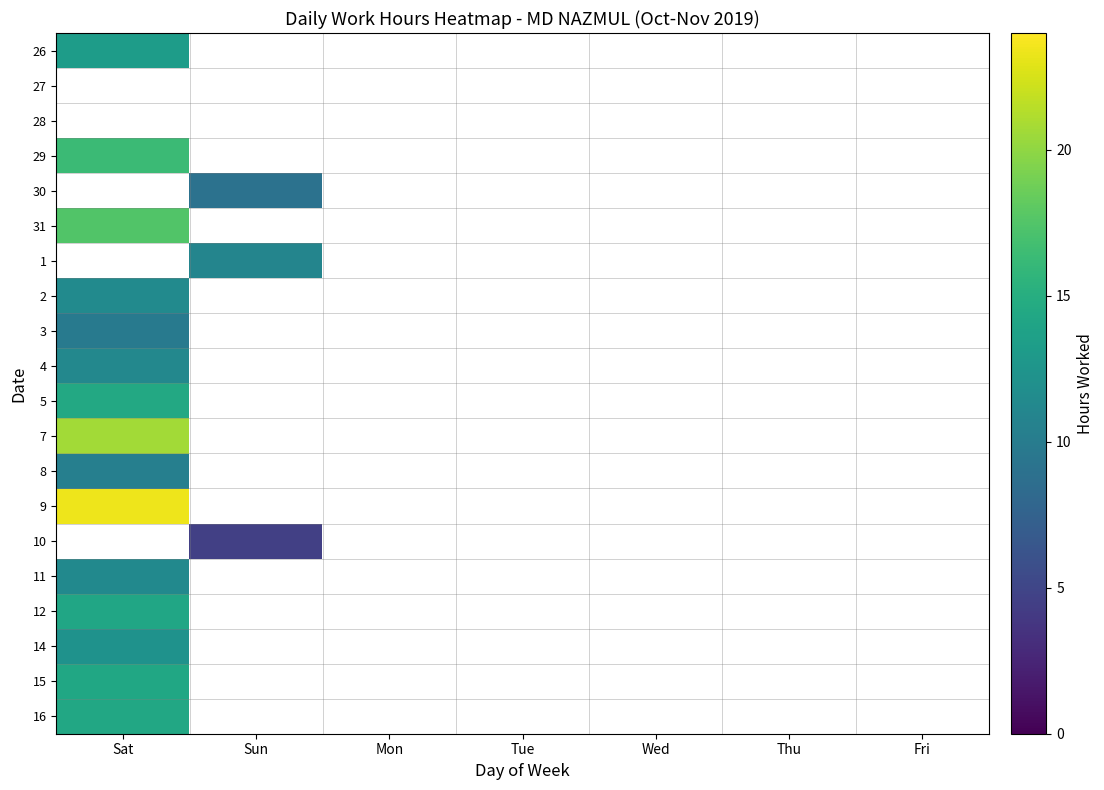

What is the spread (max minus min) of values at Sat?

13.5